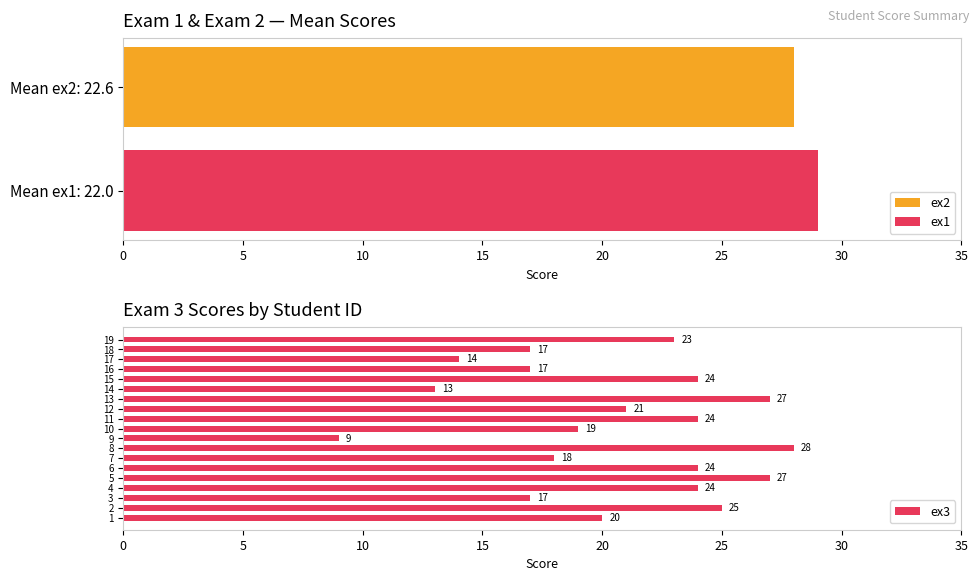

Count the number of data series in this chart.

3